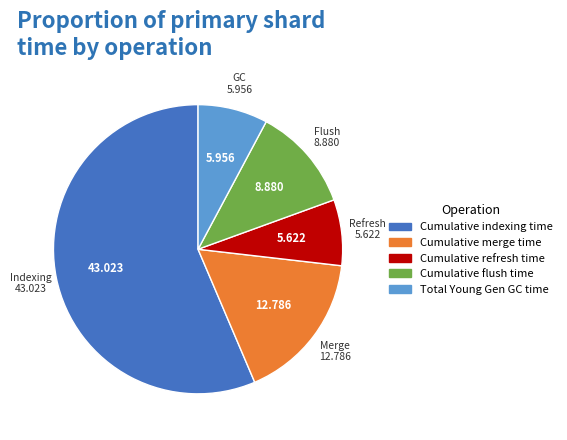

What is the ratio of the value at Total Young Gen GC time to the value at Cumulative flush time?

0.7